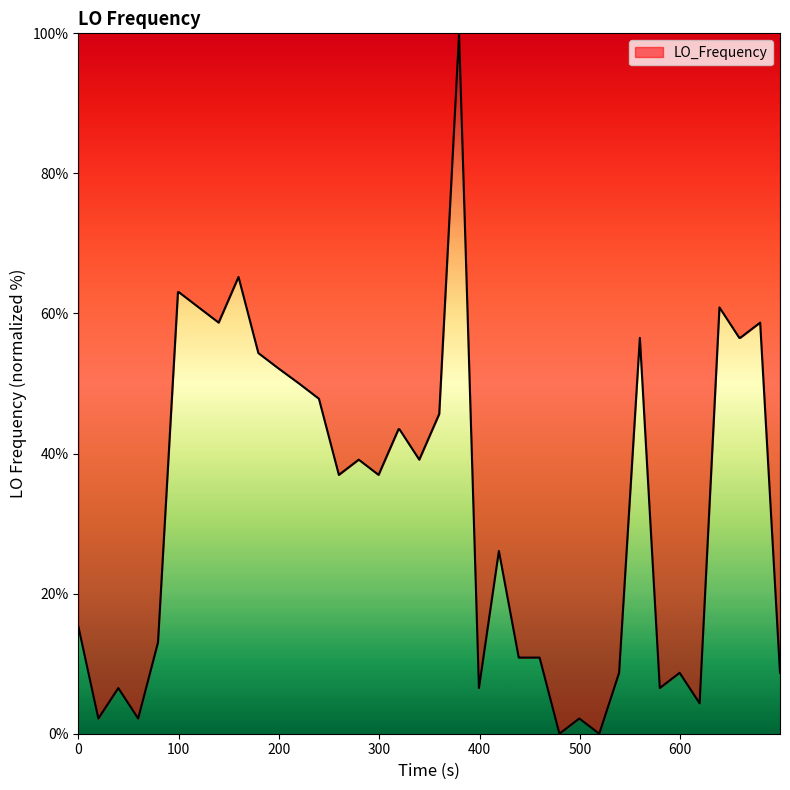

What is the greatest value displayed?

100.0